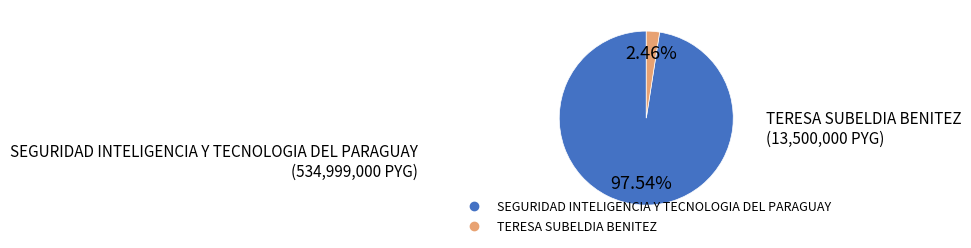

Which slice is the smallest?

TERESA SUBELDIA BENITEZ